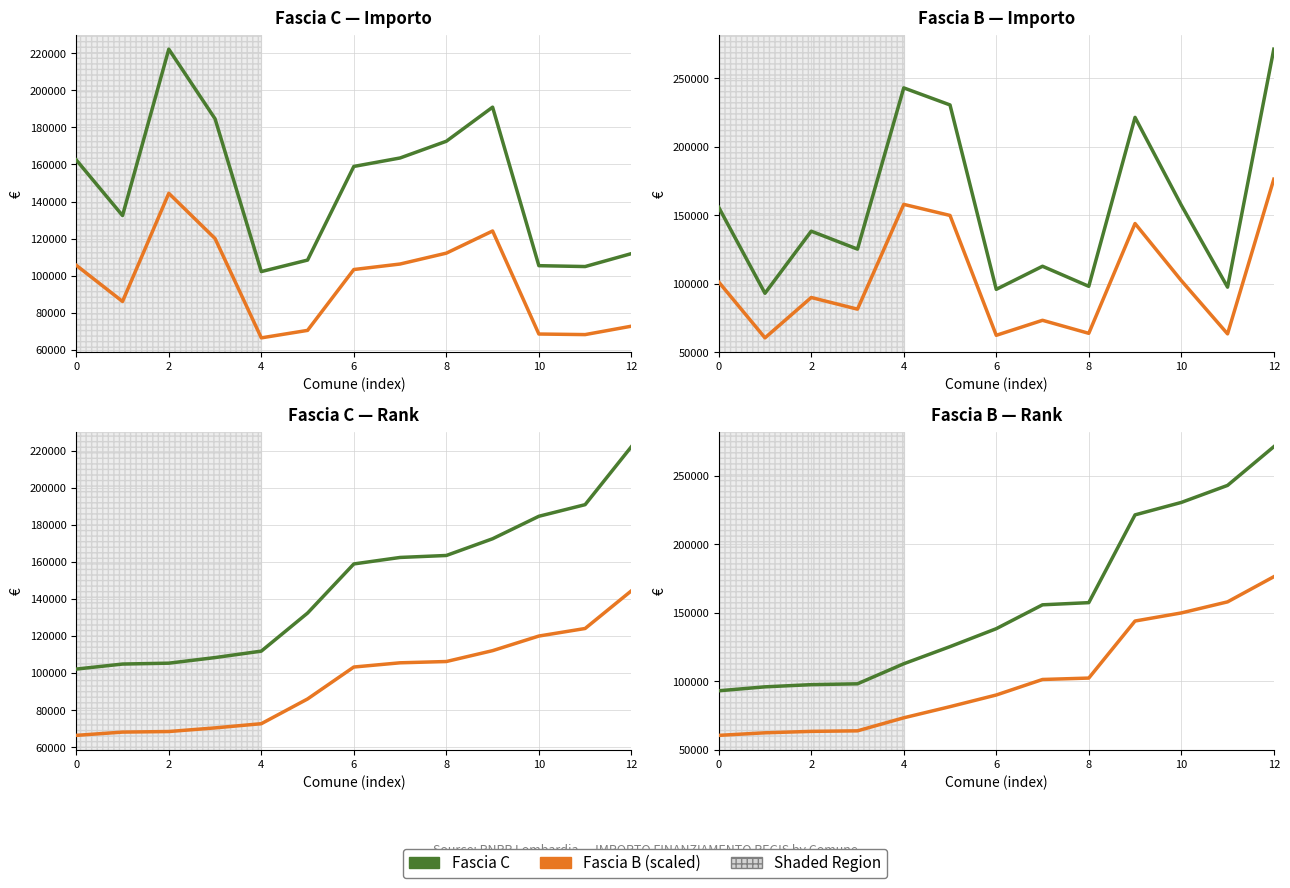

What is the average value of the Fascia B (scaled) series?

101980.4